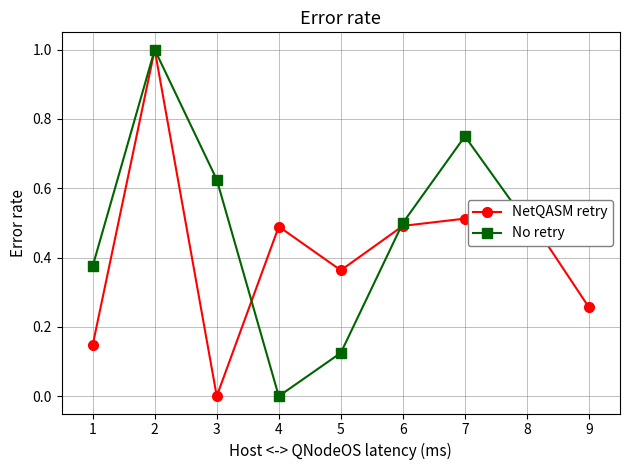

What is the sum of the No retry values at 6 and 8?

1.0